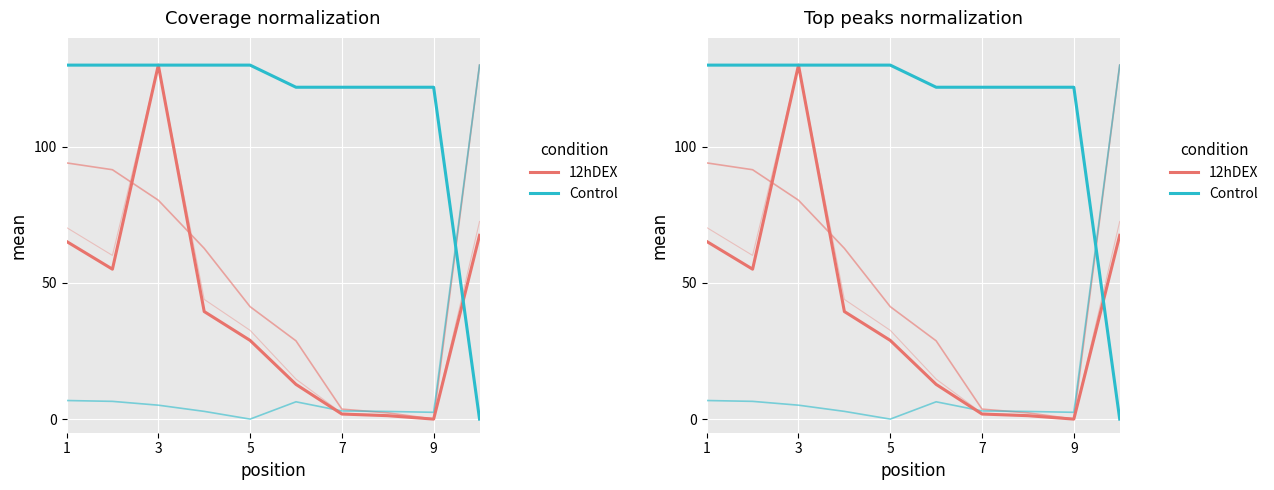

How many positive values does the Control series have?

9